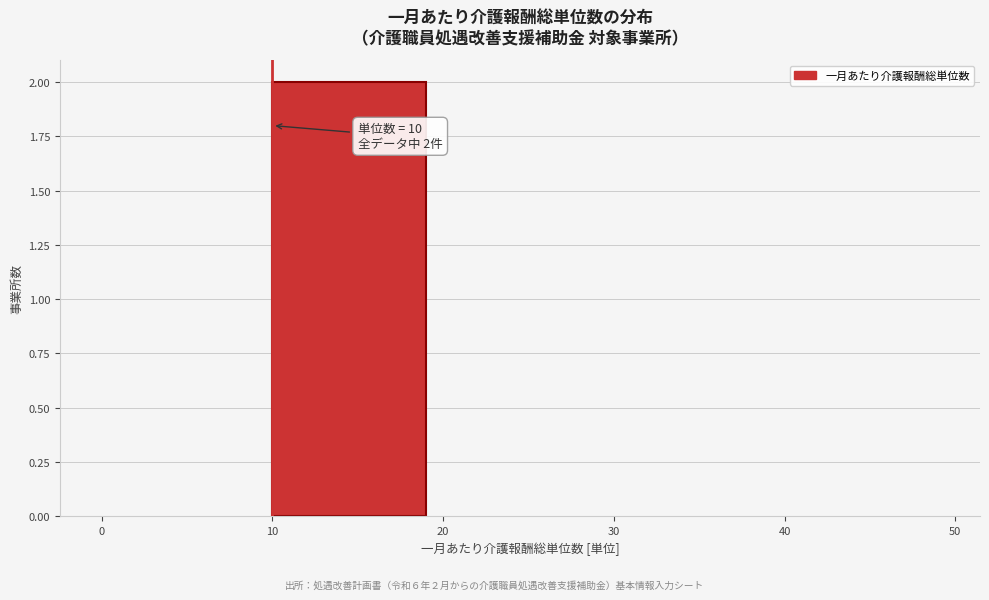

Over which range of the x-axis is the bar tallest?

10 to 20